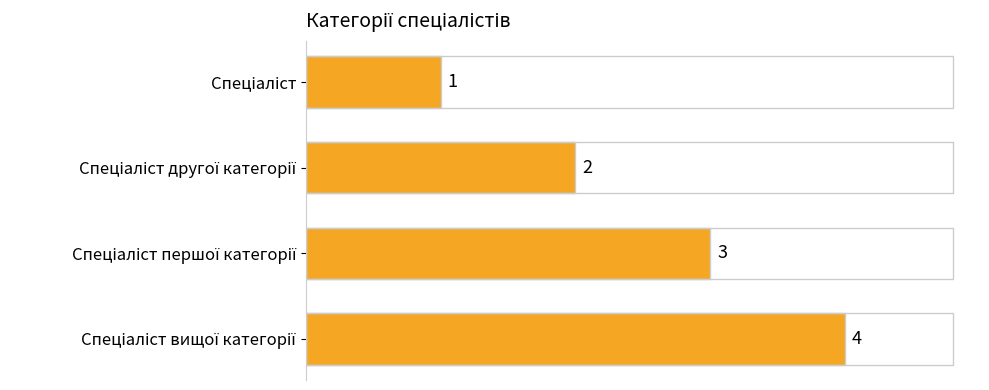

What is the difference between the maximum and minimum values?

3